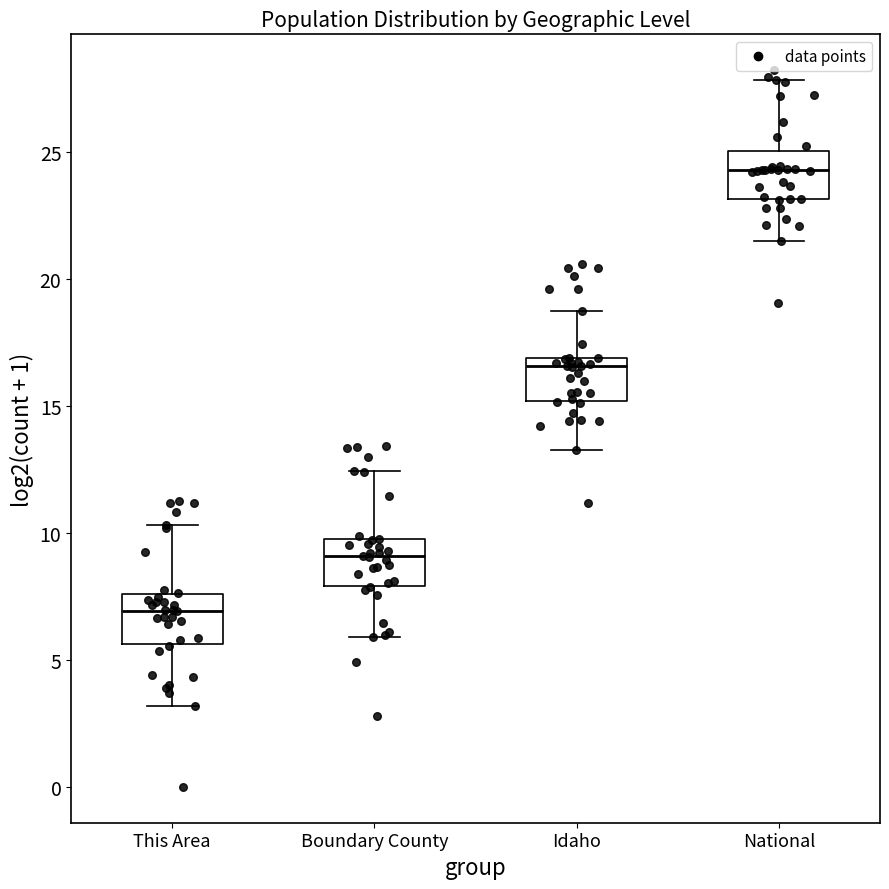

Reading left to right, transcribe this box plot: for each box, give where its median line is, the range the box spans, and where its two whiskers end, as read against the y-axis. The values are not printed on the chart, so give them approximately, as read against the axis.

This Area: median 7.0, box 5.5 to 7.5, whiskers 3.0 to 10.5
Boundary County: median 9.0, box 8.0 to 9.5, whiskers 6.0 to 12.5
Idaho: median 16.5, box 15.0 to 17.0, whiskers 13.5 to 18.5
National: median 24.5, box 23.0 to 25.0, whiskers 21.5 to 28.0